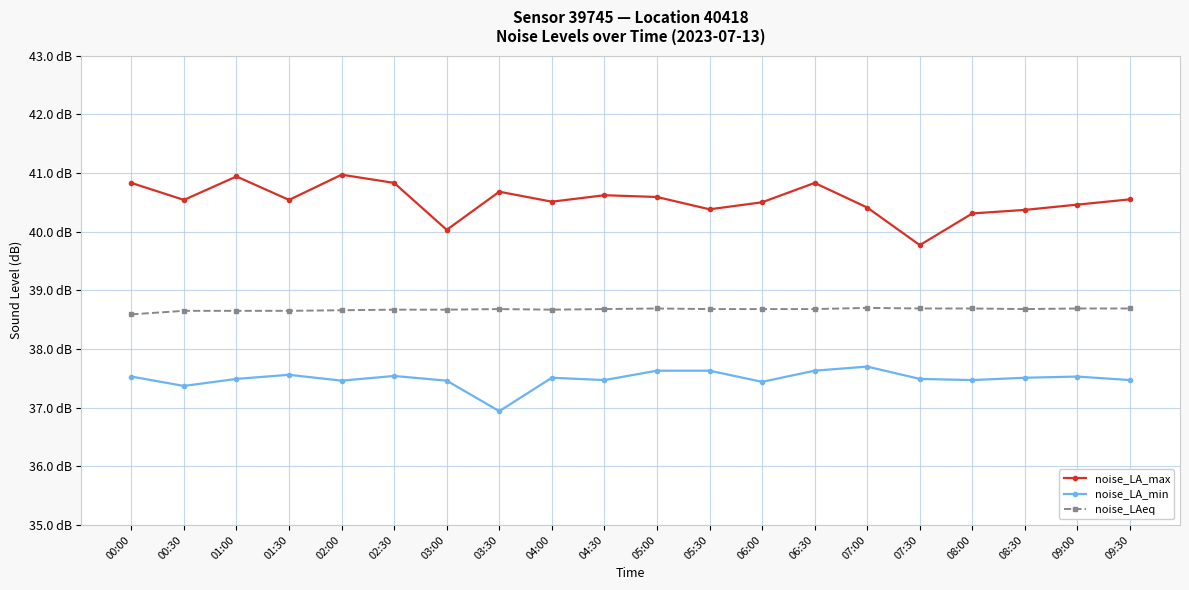

Is this an area chart (filled region under the line)?

No